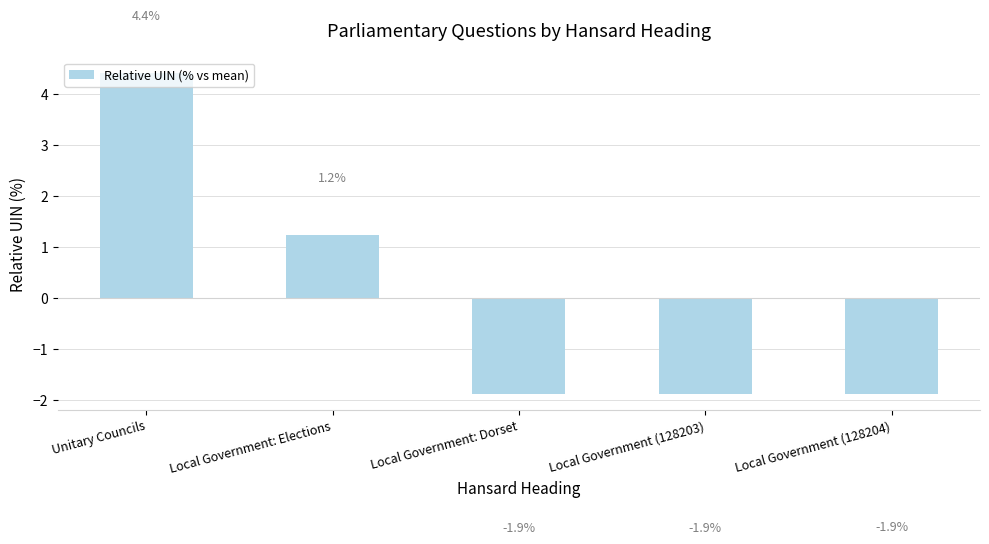

What is the smallest value displayed?

-1.9